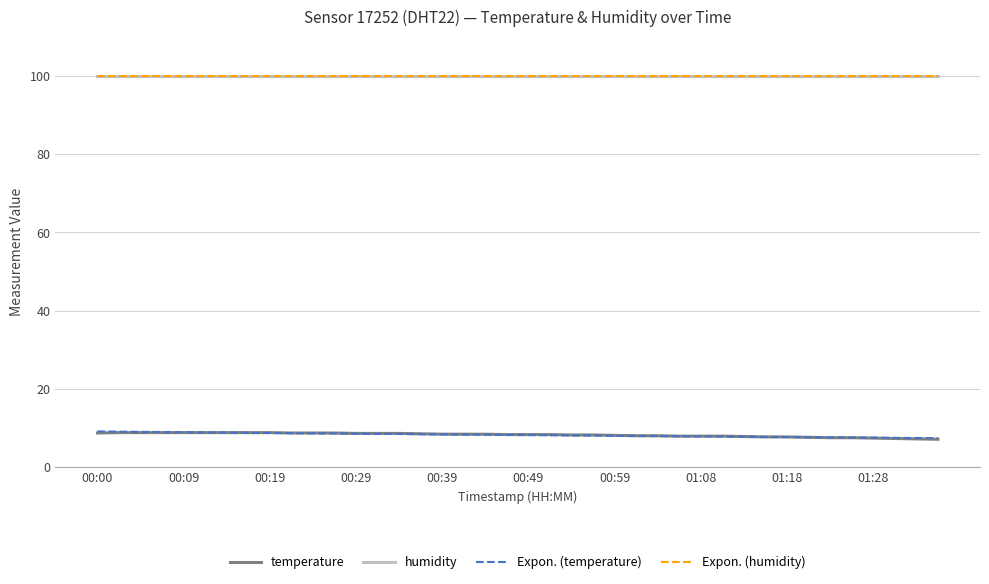

Does the chart display data point markers on the line(s)?

No